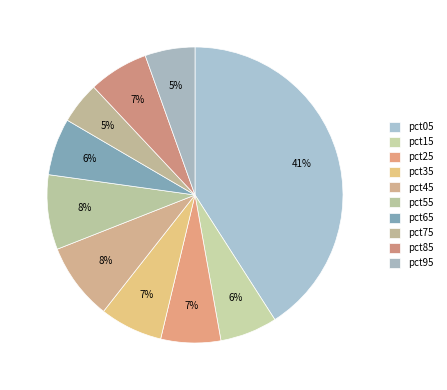

Which slice is the largest?

pct05